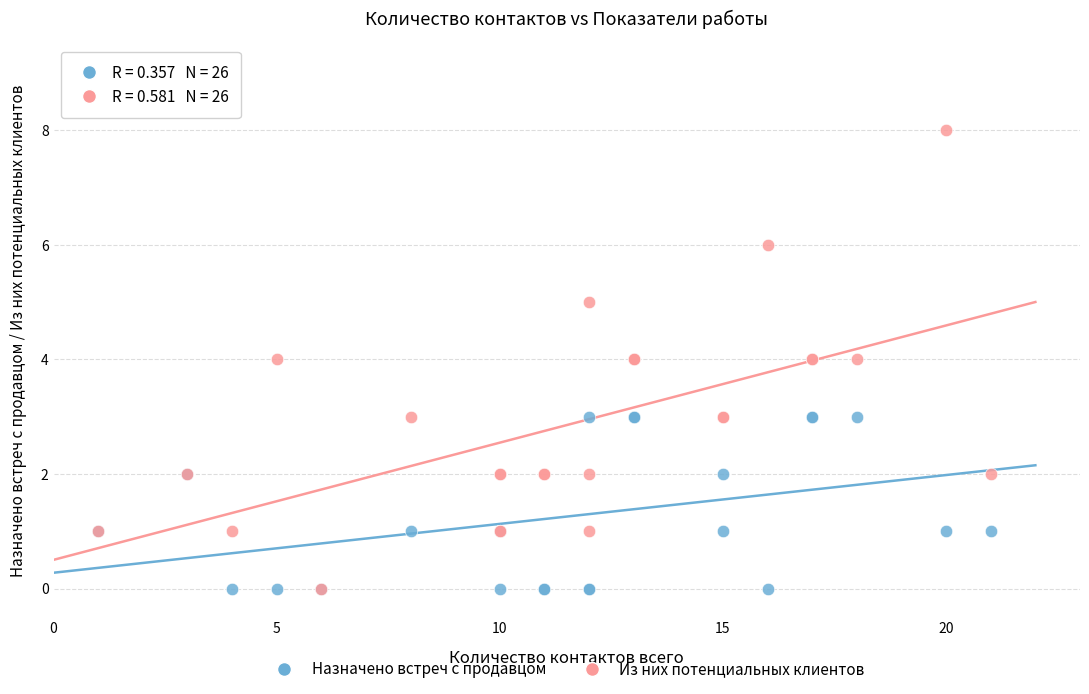

Which series has the largest Y range (max minus min)?

Из них потенциальных клиентов